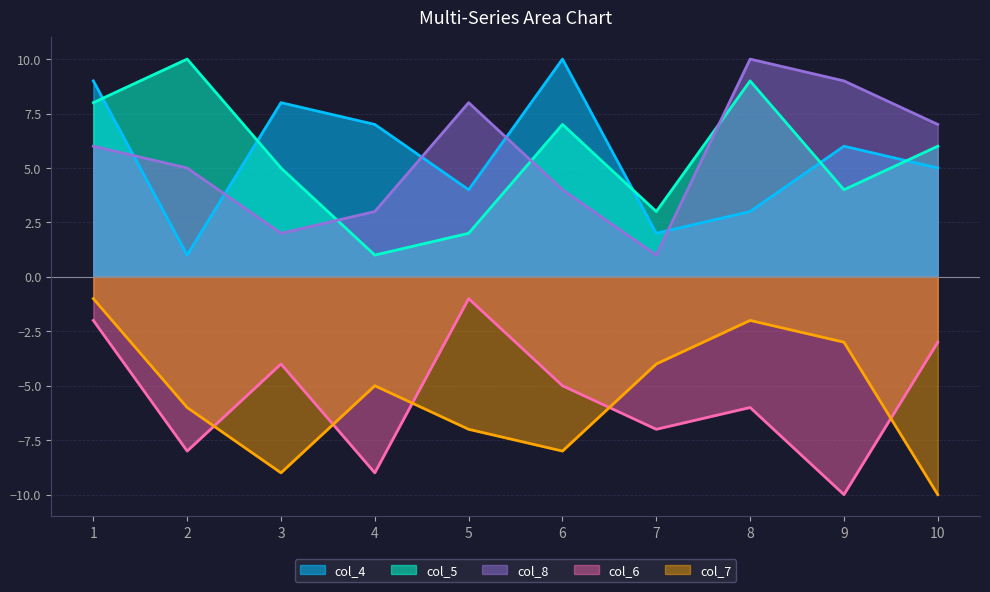

What is the total value across all series at 10?

5